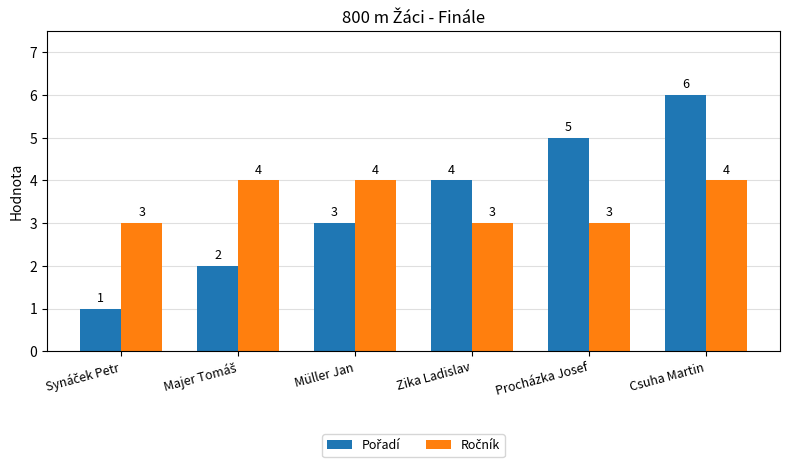

What is the greatest value displayed?

6